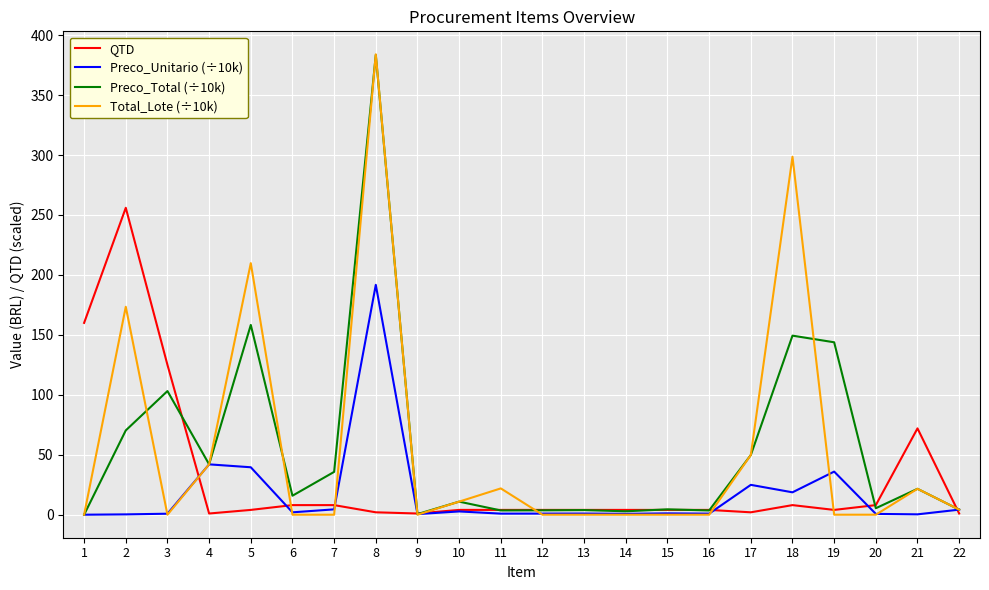

Is the value of Preco_Total (÷10k) at 18 greater than the value of Total_Lote (÷10k) at 18?

No